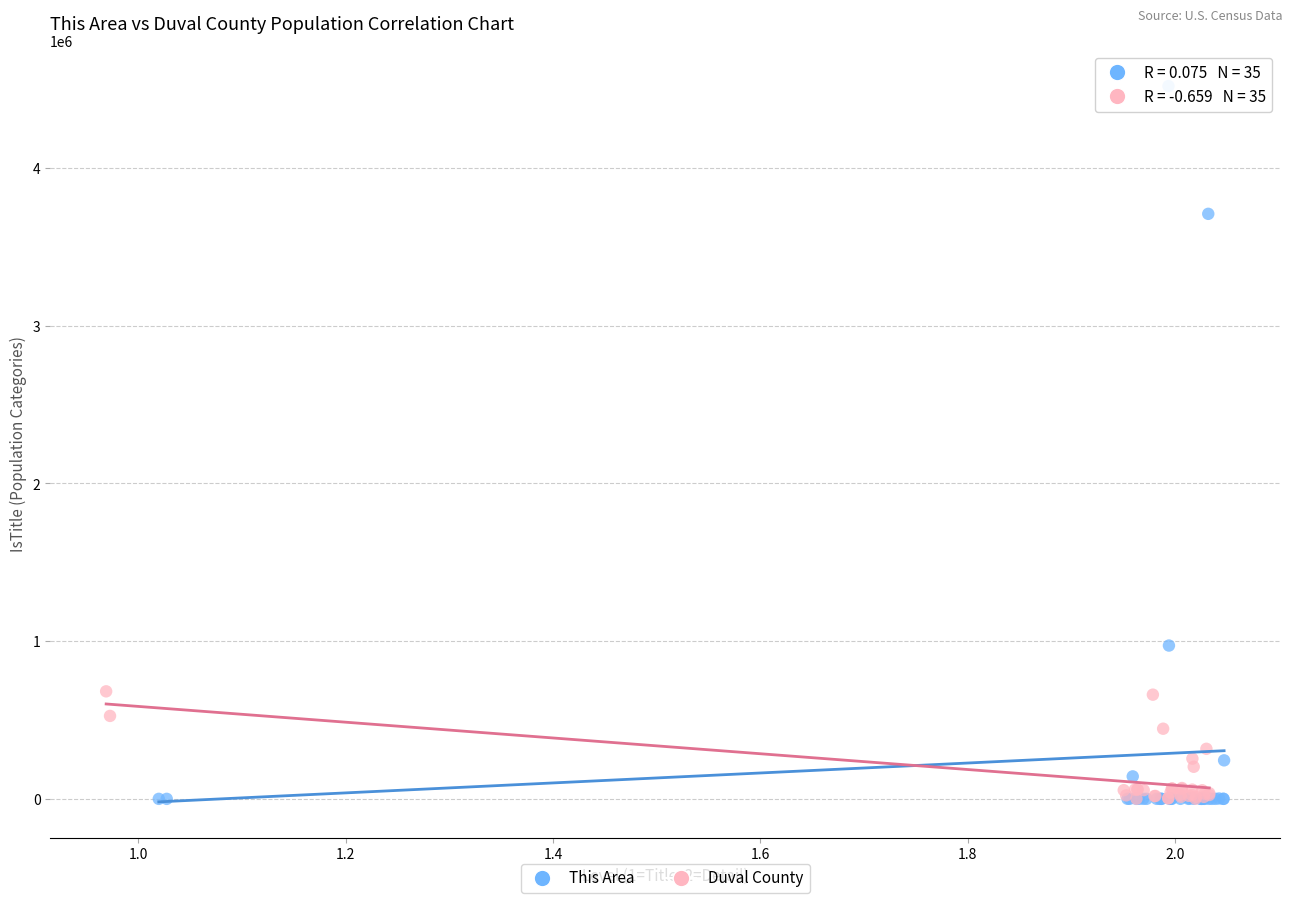

Which series contains the highest Y value?

This Area